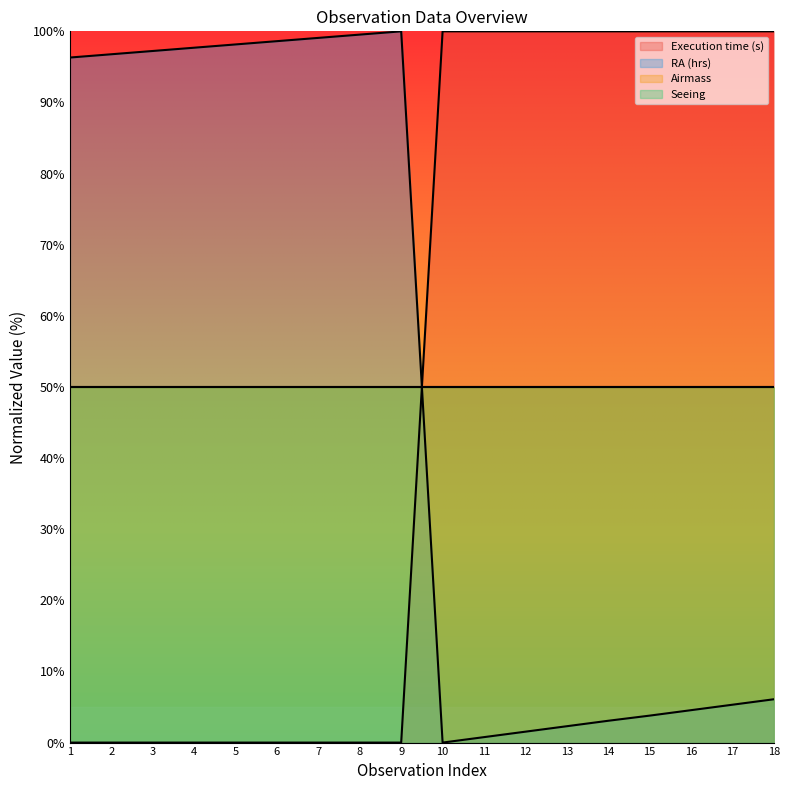

True or false: Execution time (s) has a value of 55.1 at 7.

False